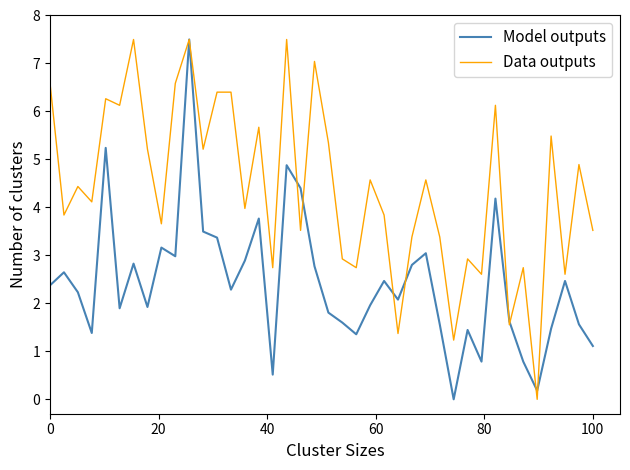

List the series in order of their overall mean, highest first.

Data outputs, Model outputs